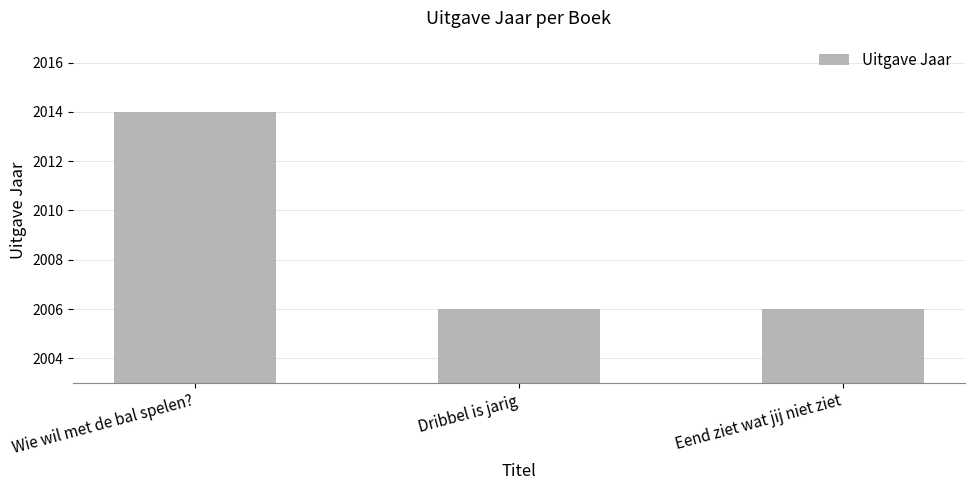

What is the sum of the values at Wie wil met de bal spelen? and Dribbel is jarig?

4020